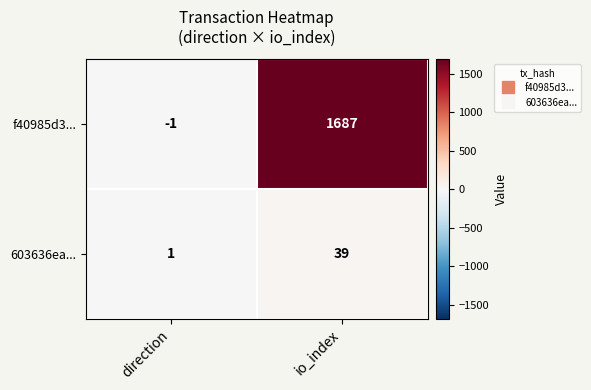

Rank the series by their maximum value, from highest to lowest.

f40985d3..., 603636ea...